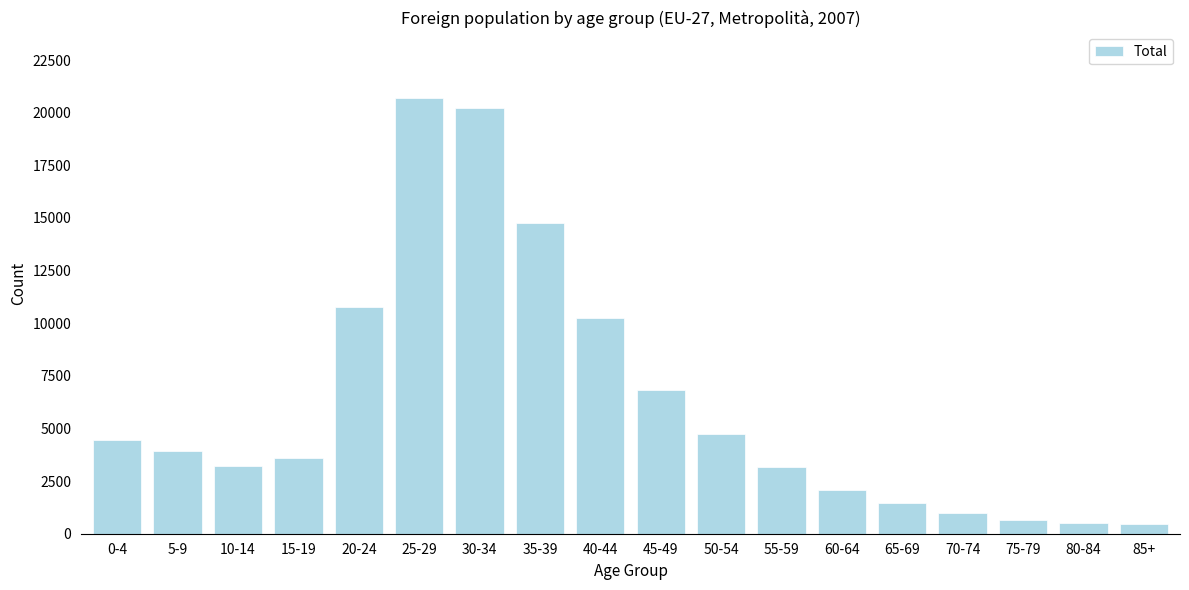

Approximately how many times larger is the value at 35-39 compared to 55-59?

4.6